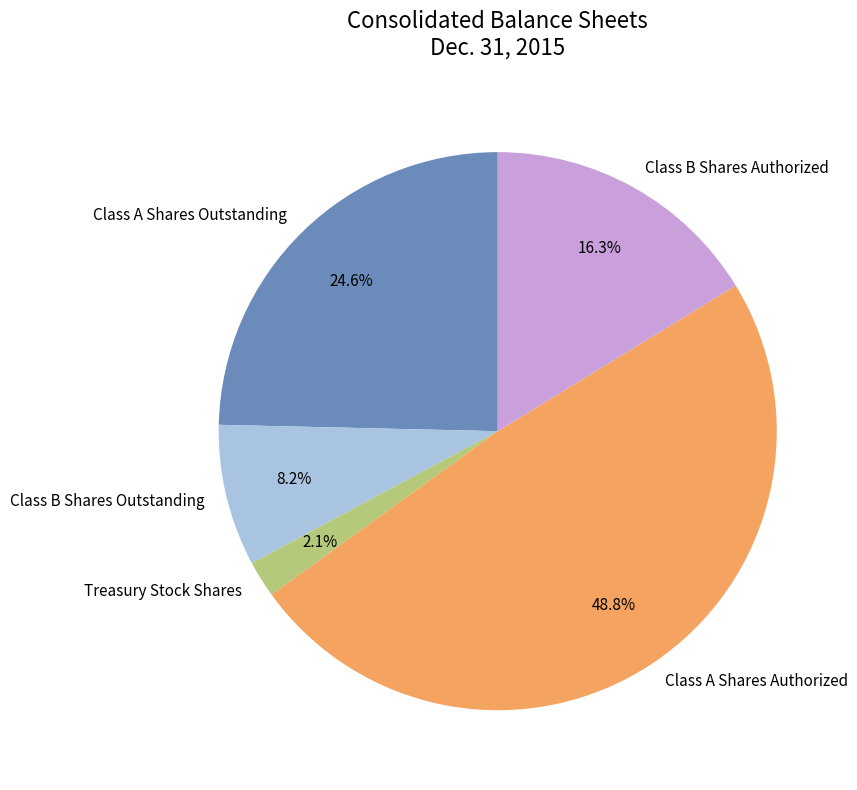

To the nearest percent, what is the average slice percentage?

20%